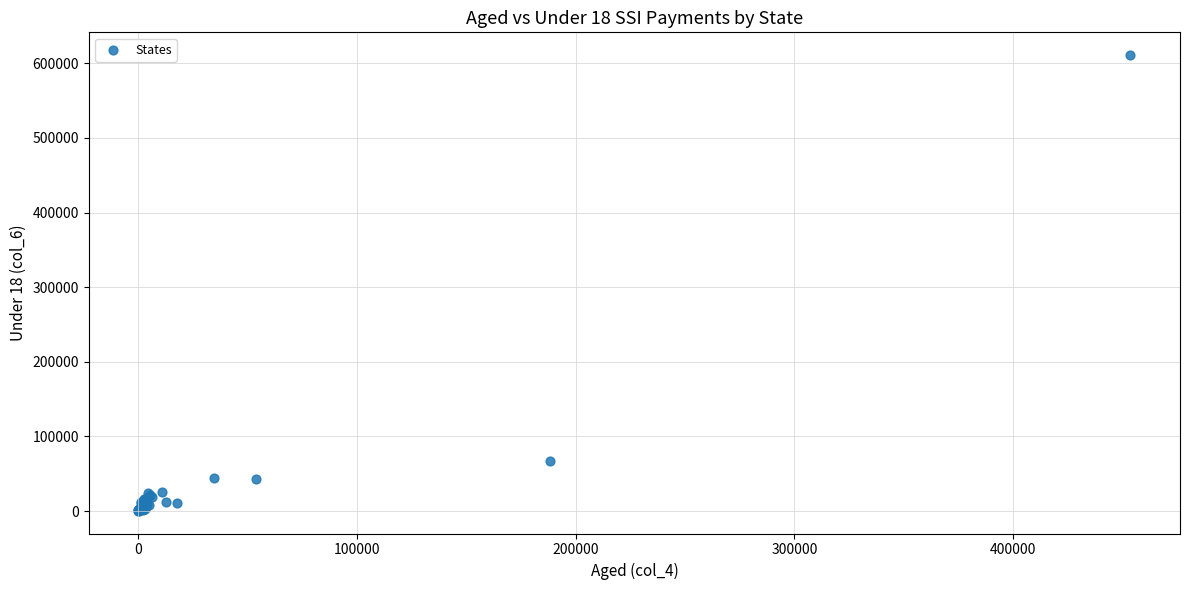

What Y value in the scatter plot is closest to 305701?

66814